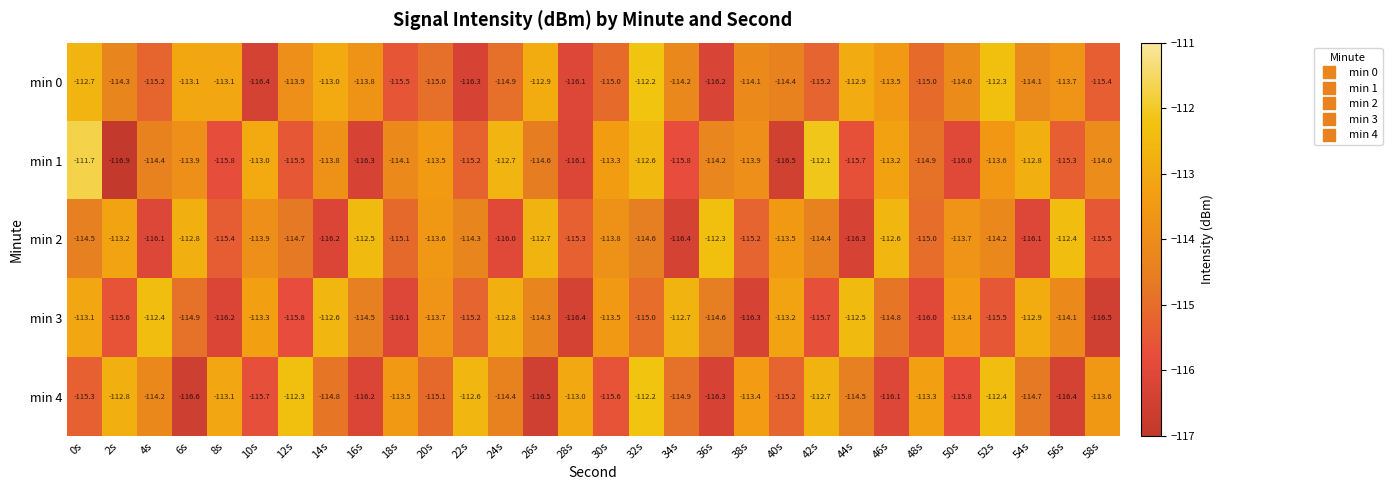

Which label corresponds to the smallest value in the chart?

2s